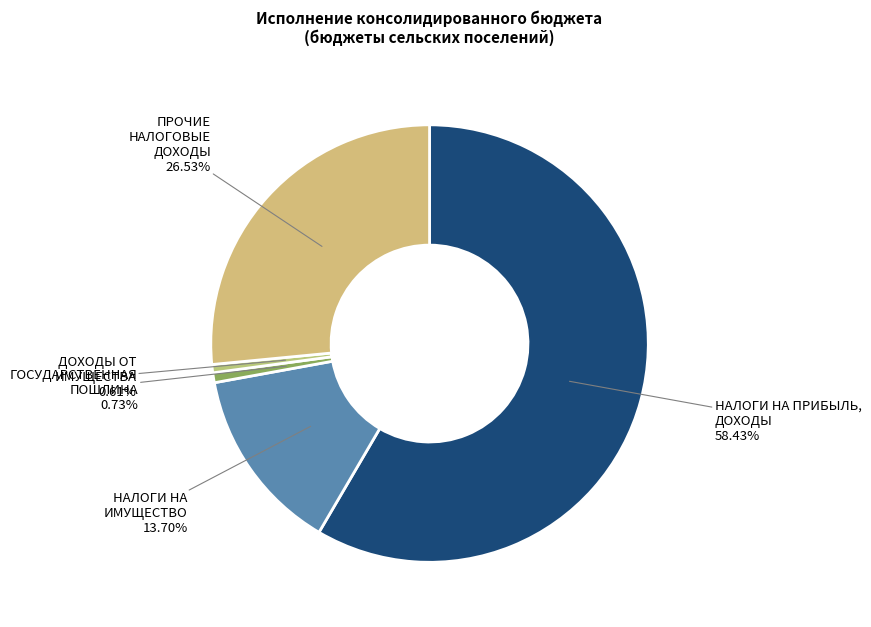

What is the ratio of the value at ПРОЧИЕ НАЛОГОВЫЕ ДОХОДЫ to the value at ДОХОДЫ ОТ ИМУЩЕСТВА?

43.7